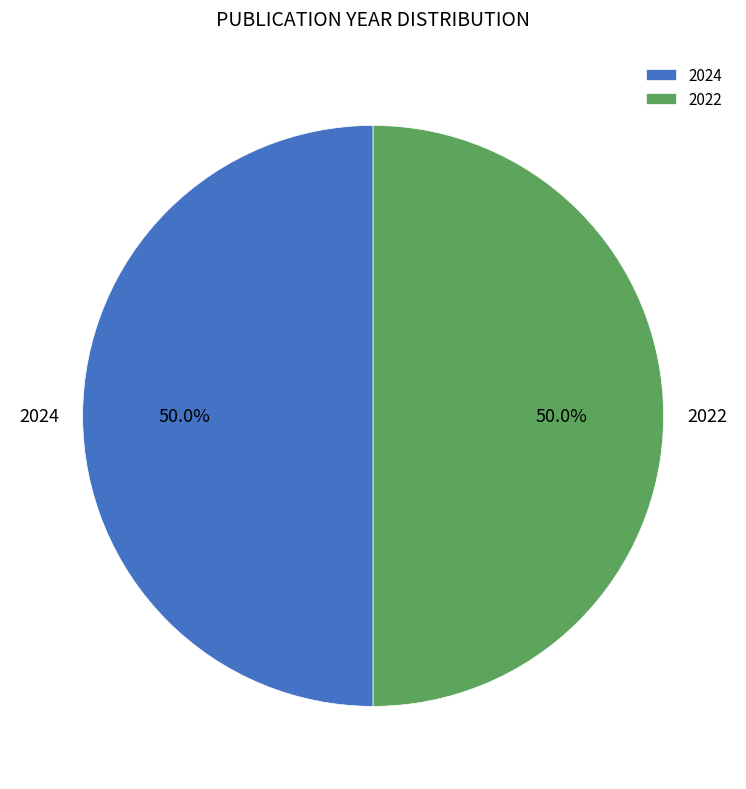

Approximately how many times larger is the value at 2022 compared to 2024?

1.0